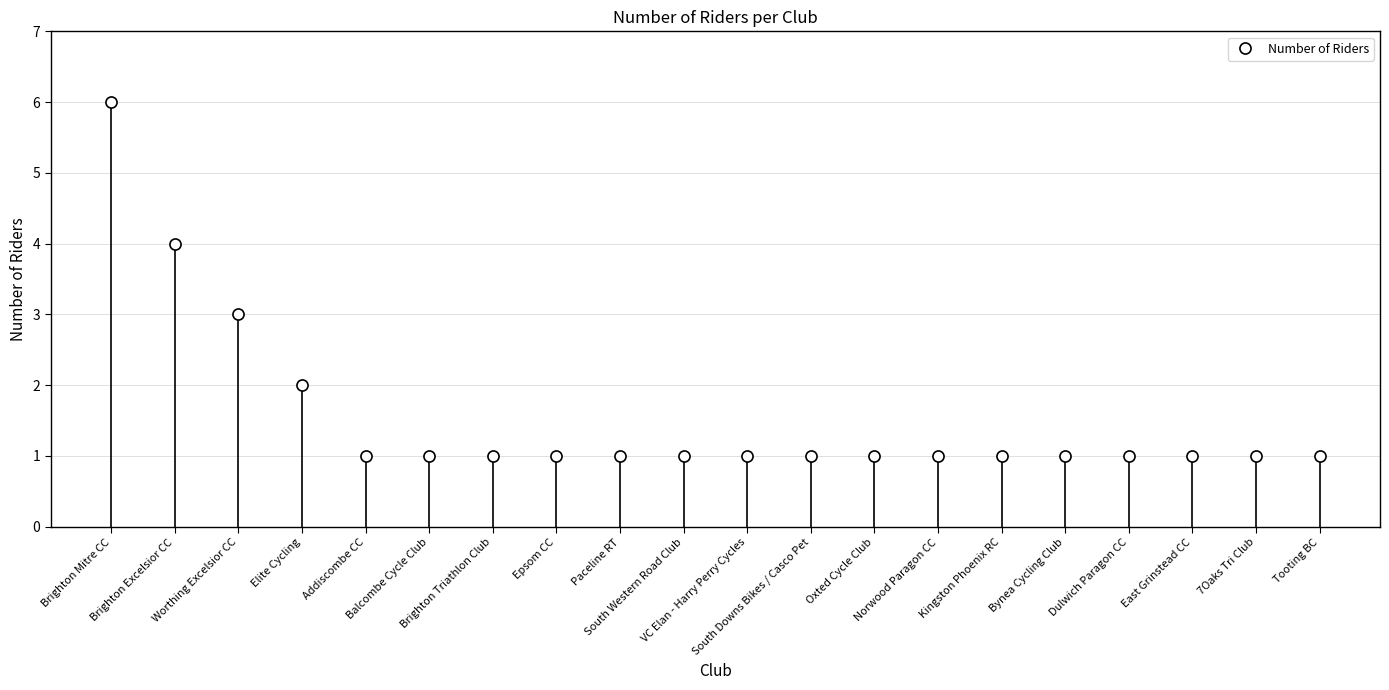

List the labels in order of value, largest first.

Brighton Mitre CC, Brighton Excelsior CC, Worthing Excelsior CC, Elite Cycling, Addiscombe CC, Balcombe Cycle Club, Brighton Triathlon Club, Epsom CC, Paceline RT, South Western Road Club, VC Elan - Harry Perry Cycles, South Downs Bikes / Casco Pet, Oxted Cycle Club, Norwood Paragon CC, Kingston Phoenix RC, Bynea Cycling Club, Dulwich Paragon CC, East Grinstead CC, 7Oaks Tri Club, Tooting BC